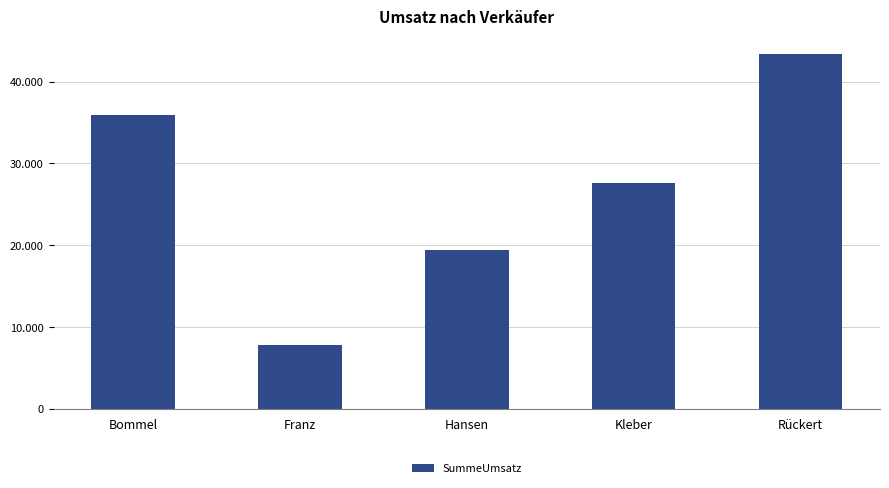

Count the number of values greater than 27553.

3